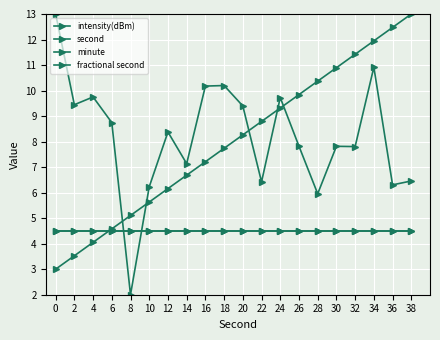

Does the chart display data point markers on the line(s)?

Yes